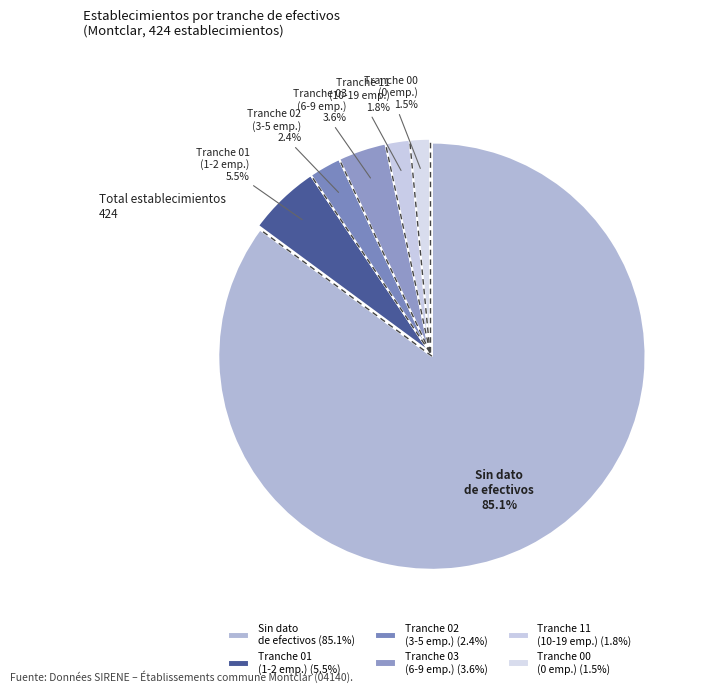

Between Tranche 02 (3-5 emp.) and Tranche 11 (10-19 emp.), which is larger?

Tranche 02 (3-5 emp.)